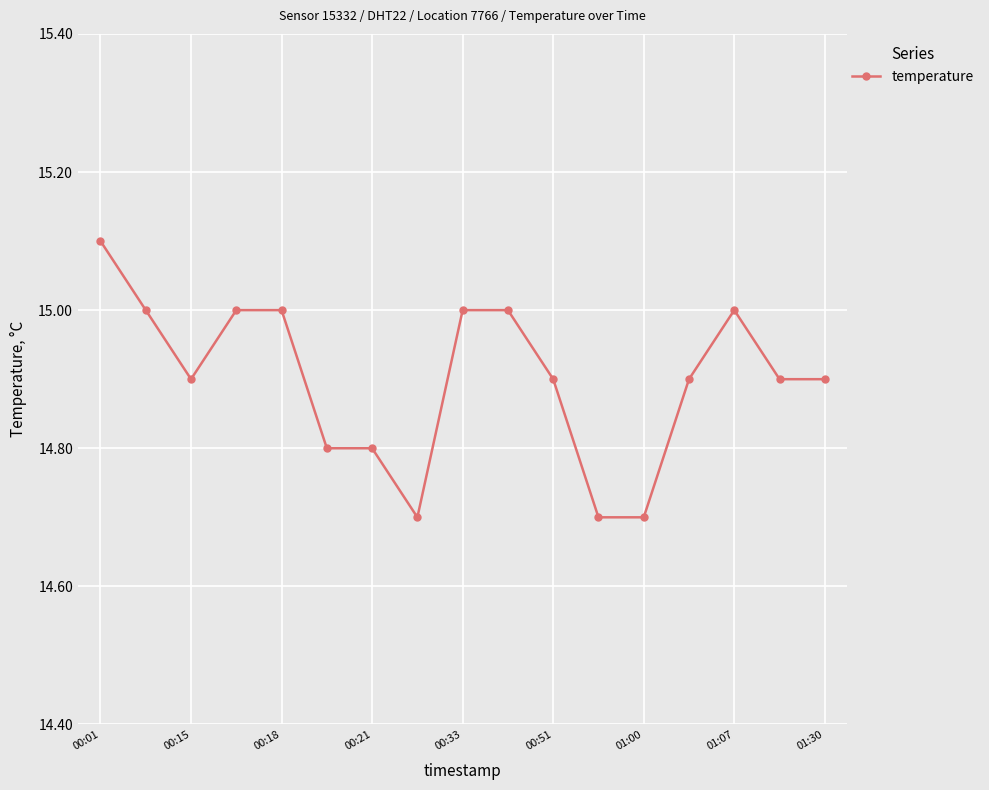

What is the greatest value displayed?

15.1